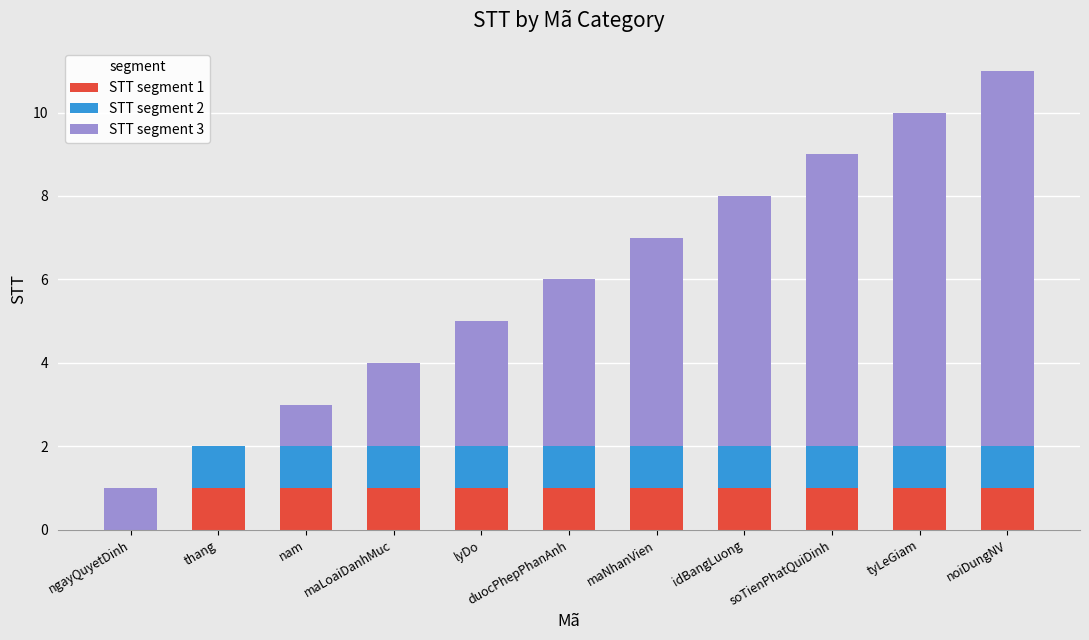

The value of STT segment 1 at ngayQuyetDinh is 0. True or false?

True